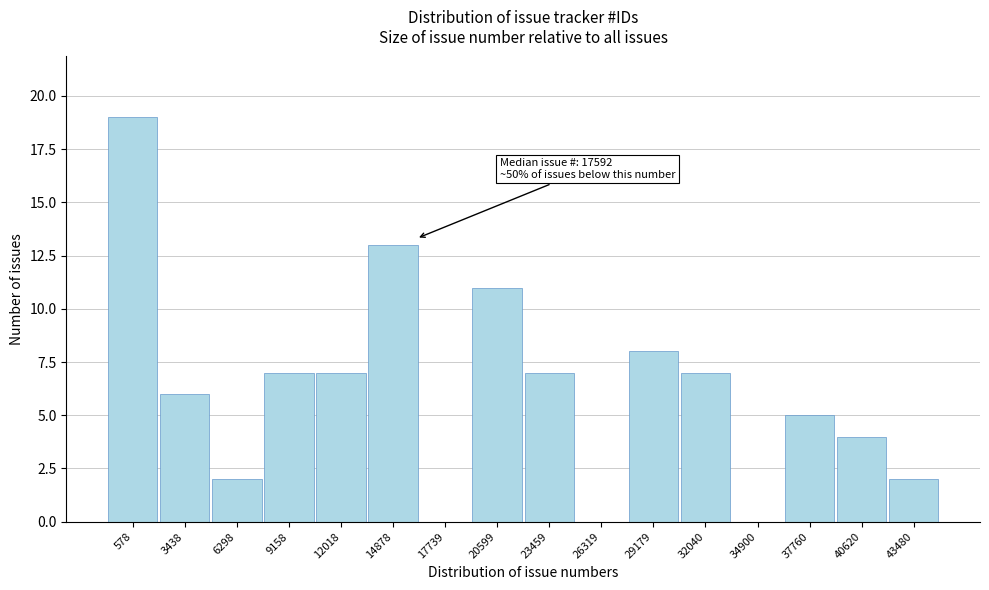

Reading left to right, extract all data points from this chart.

578=19	3438=6	6298=2	9158=7	12018=7	14878=13	17739=0	20599=11	23459=7	26319=0	29179=8	32040=7	34900=0	37760=5	40620=4	43480=2